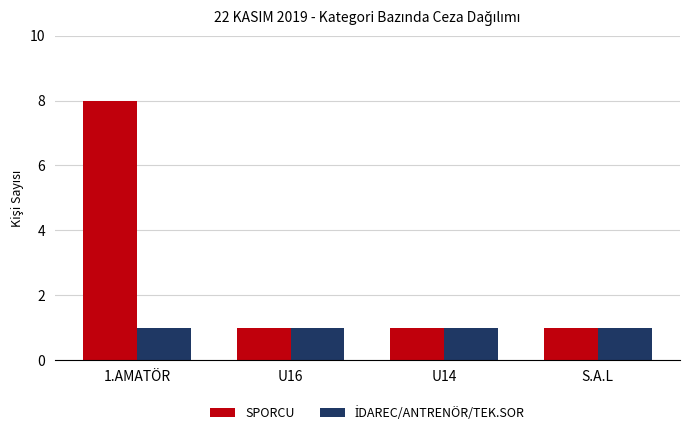

The SPORCU series shows 1 at U14. True or false?

True